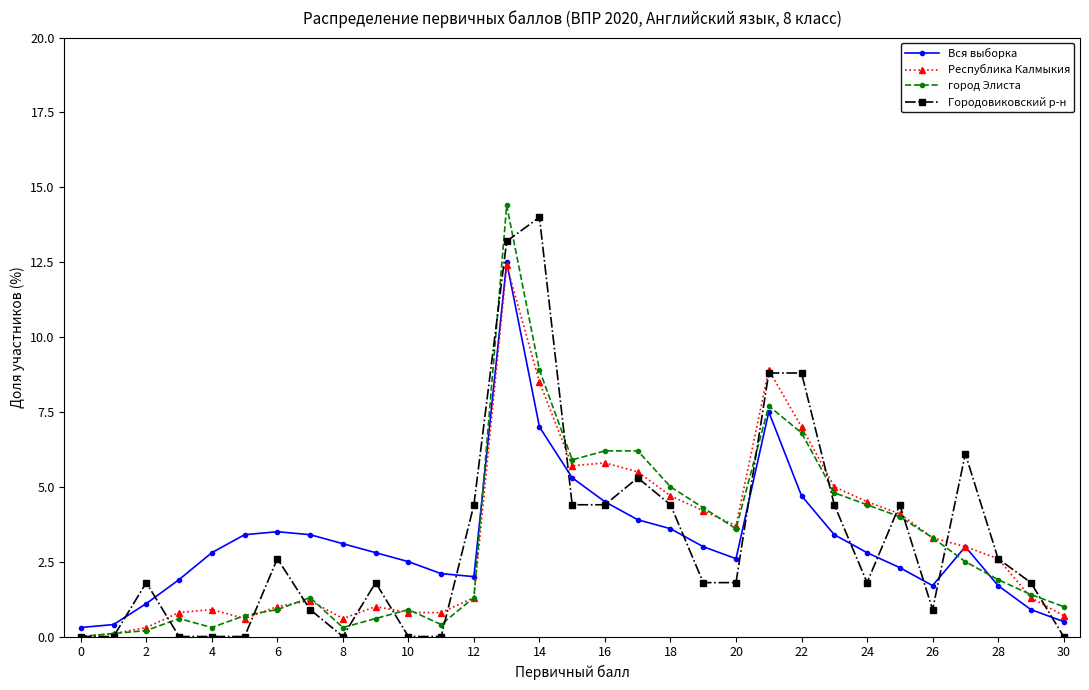

What is the greatest value displayed?

14.4